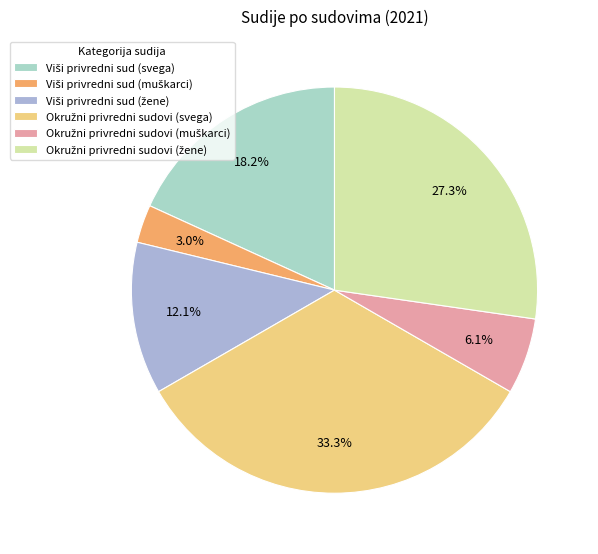

Count the number of slices in the pie.

6